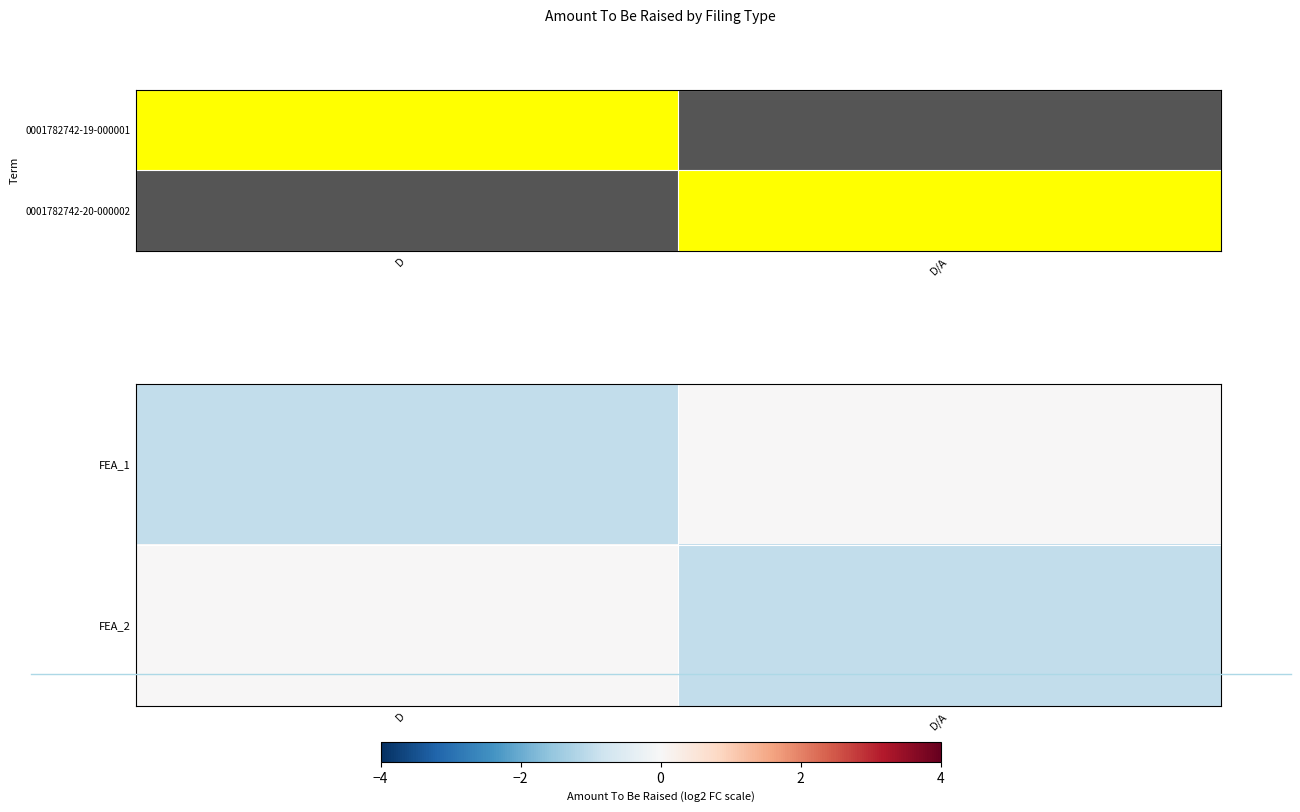

Is it true that FEA_2 equals 0 at D?

True